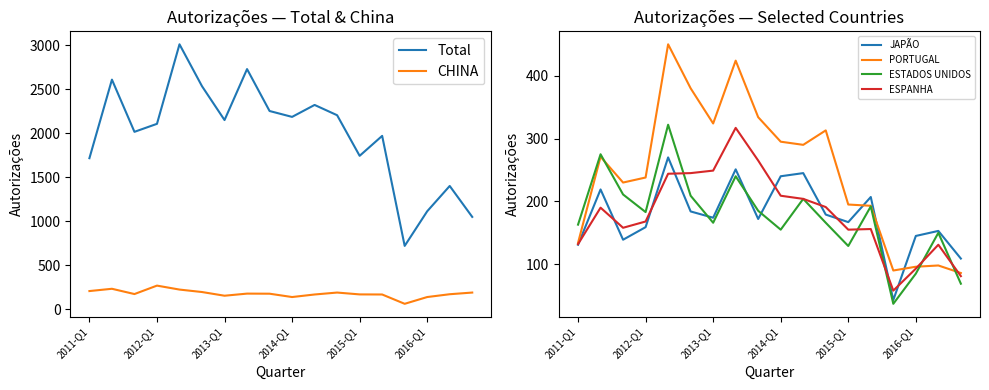

List the series in order of their peak value, highest first.

Total, PORTUGAL, ESTADOS UNIDOS, ESPANHA, JAPÃO, CHINA